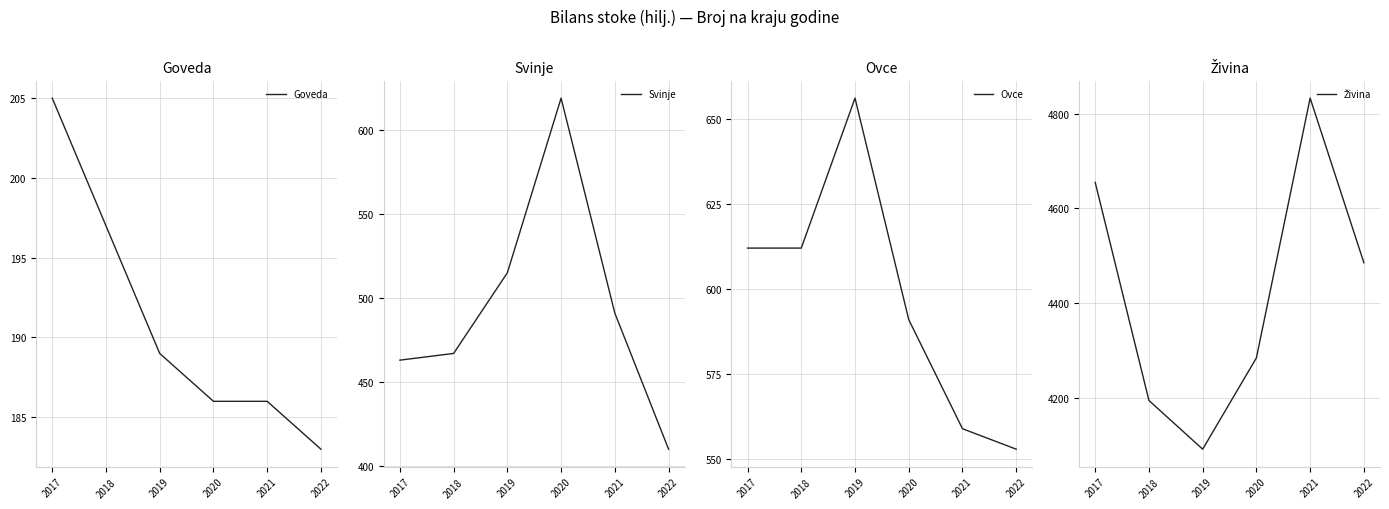

At 2018, list the series in order from largest to smallest.

Živina, Ovce, Svinje, Goveda